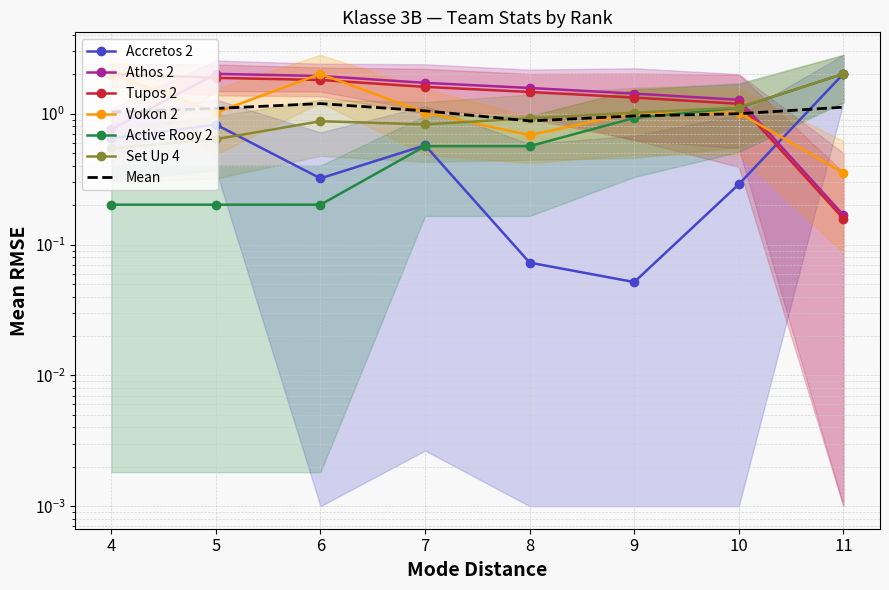

What is the maximum value shown in the chart?

2.0